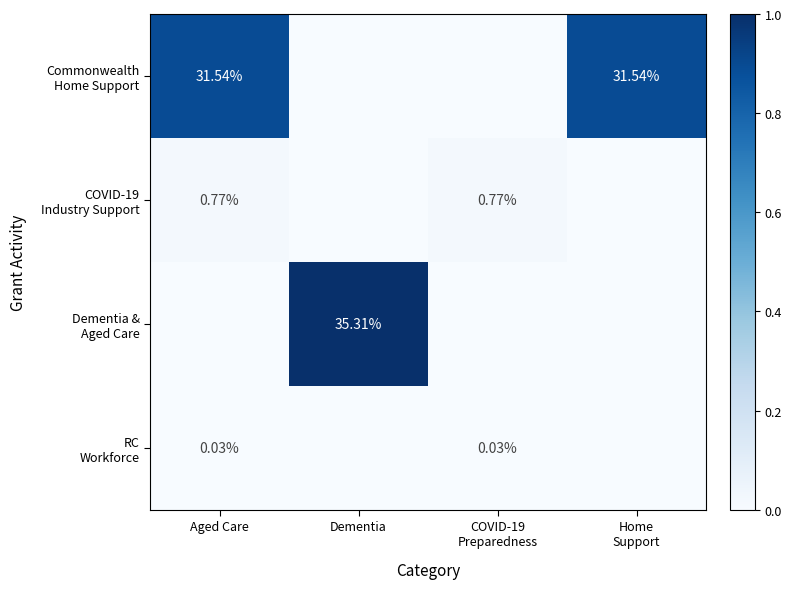

What is the difference between the maximum and minimum values in the Commonwealth Home Support series?

0.9